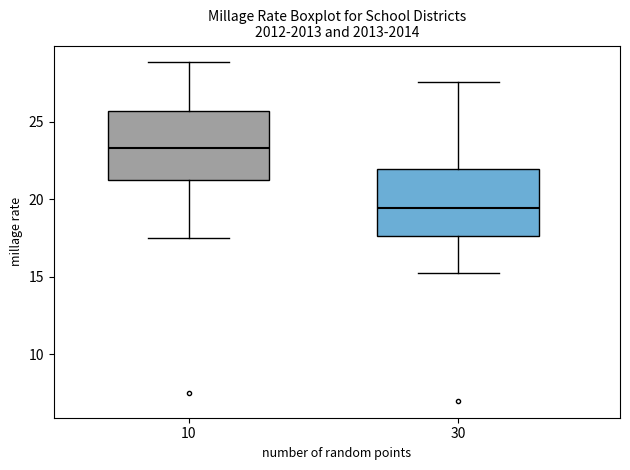

Reading left to right, read every box against the y-axis: the position of its median line, the range the box covers, and the ends of its whiskers. The values are not printed on the chart, so give them approximately, as read against the axis.

10: median 23.5, box 21.5 to 25.5, whiskers 17.5 to 29.0
30: median 19.5, box 17.5 to 22.0, whiskers 15.0 to 27.5